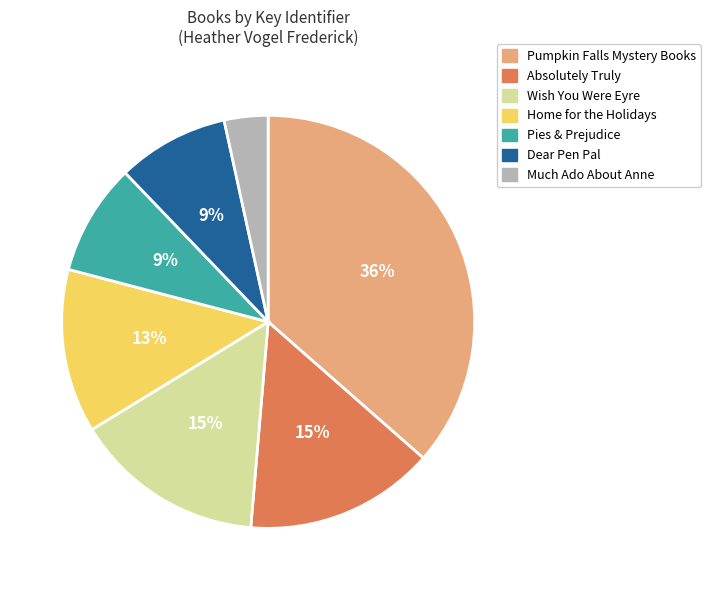

To the nearest percent, what is the difference between the largest and smallest slice percentages?

33%